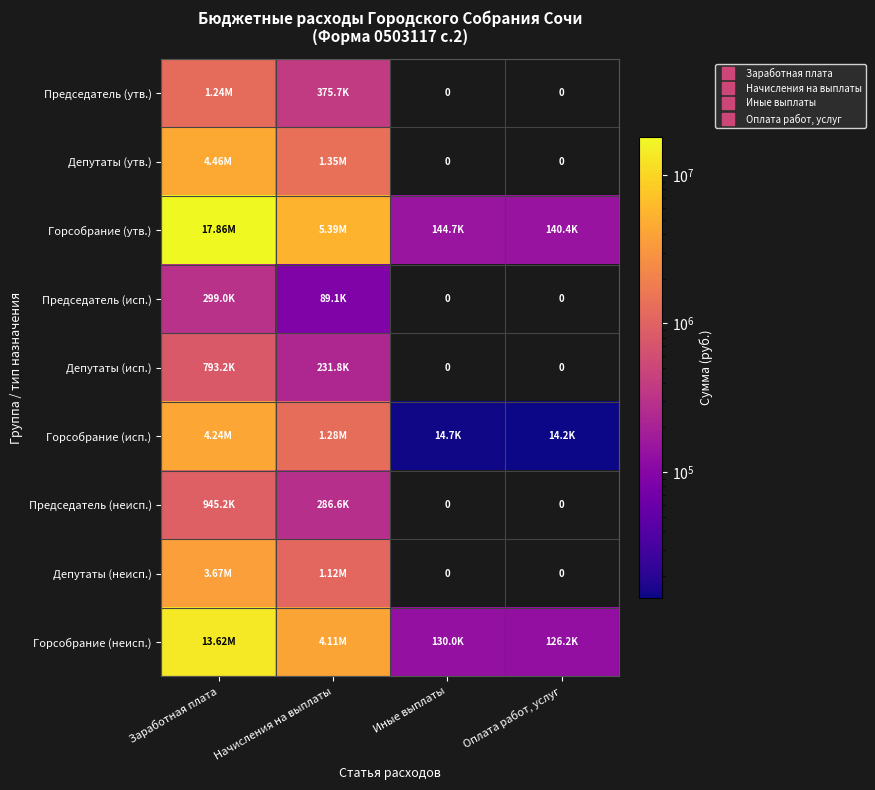

Is the value of Депутаты (утв.) at Иные выплаты greater than the value of Горсобрание (неисп.) at Иные выплаты?

No